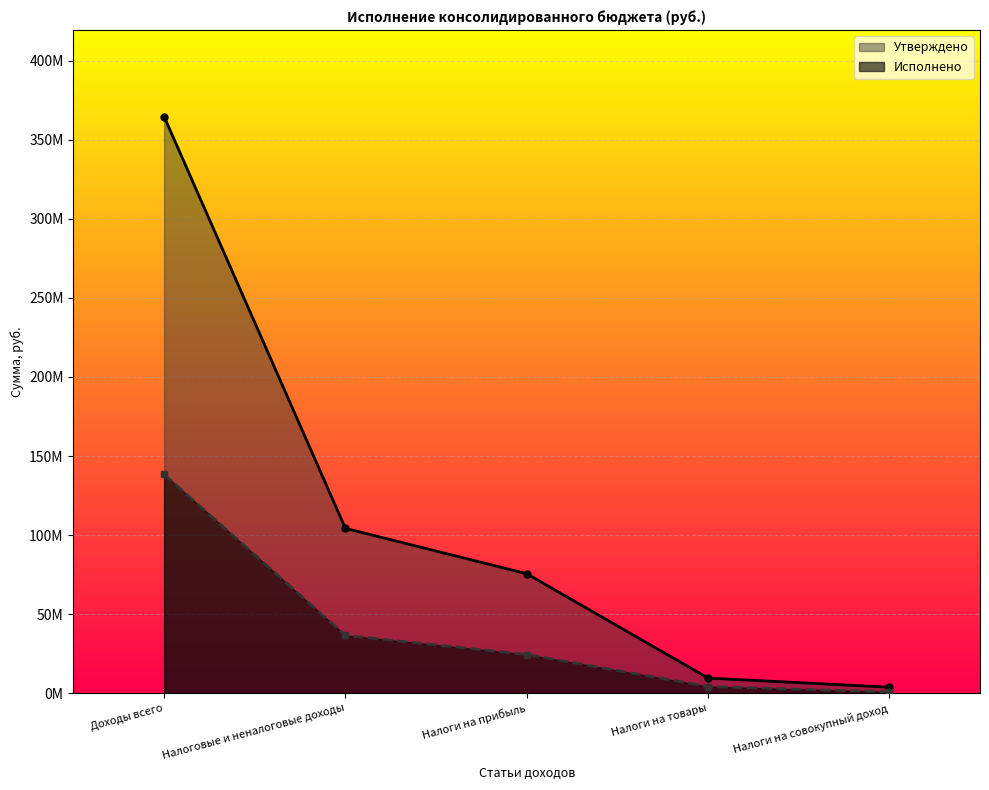

True or false: Исполнено and Утверждено cross at least once.

False